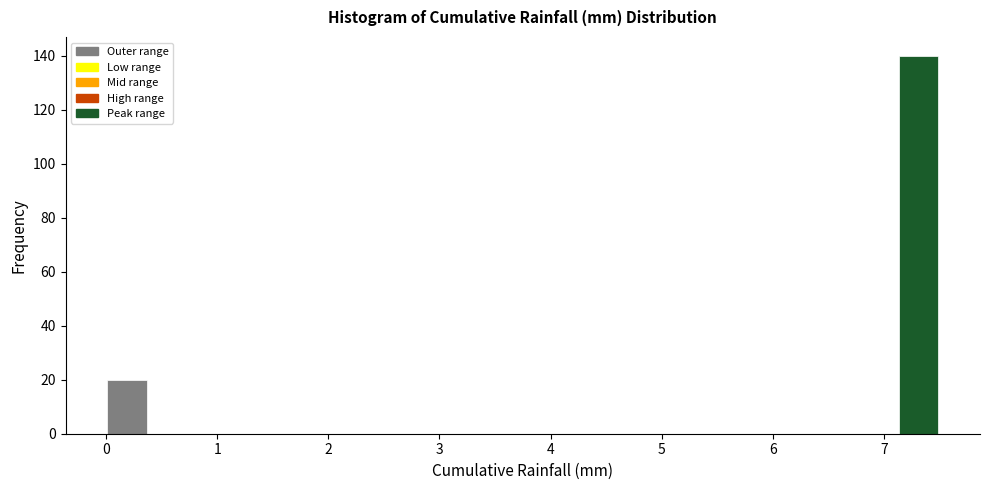

Read against the x-axis, roughly where is the centre of the tallest bar?

7.3